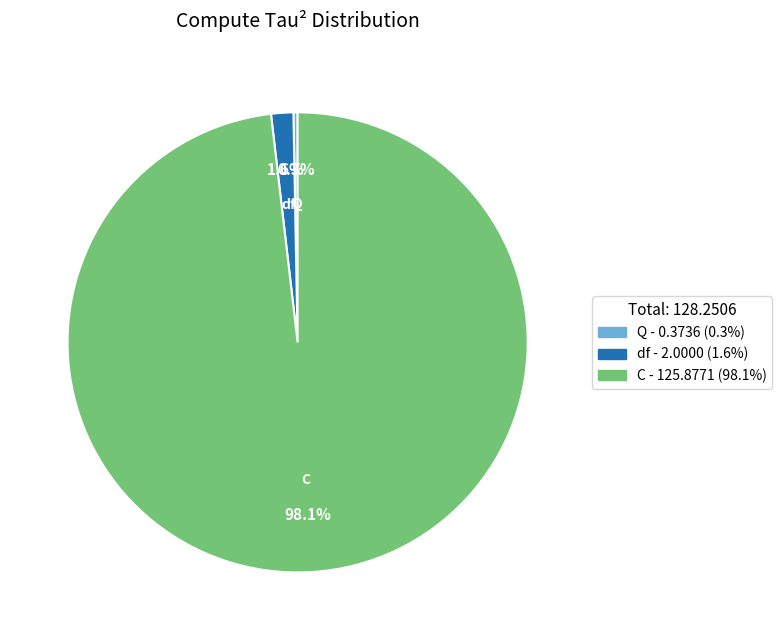

How many slices are in this pie chart?

3